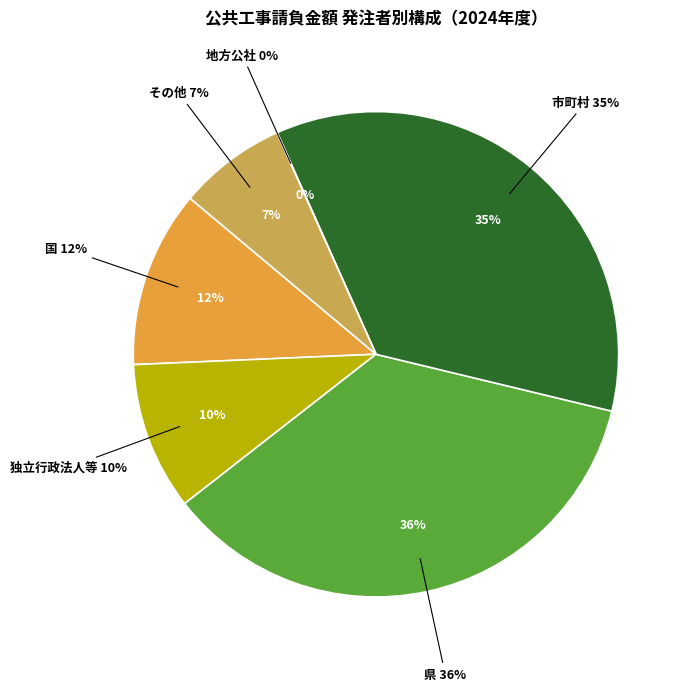

How many slices are in this pie chart?

6